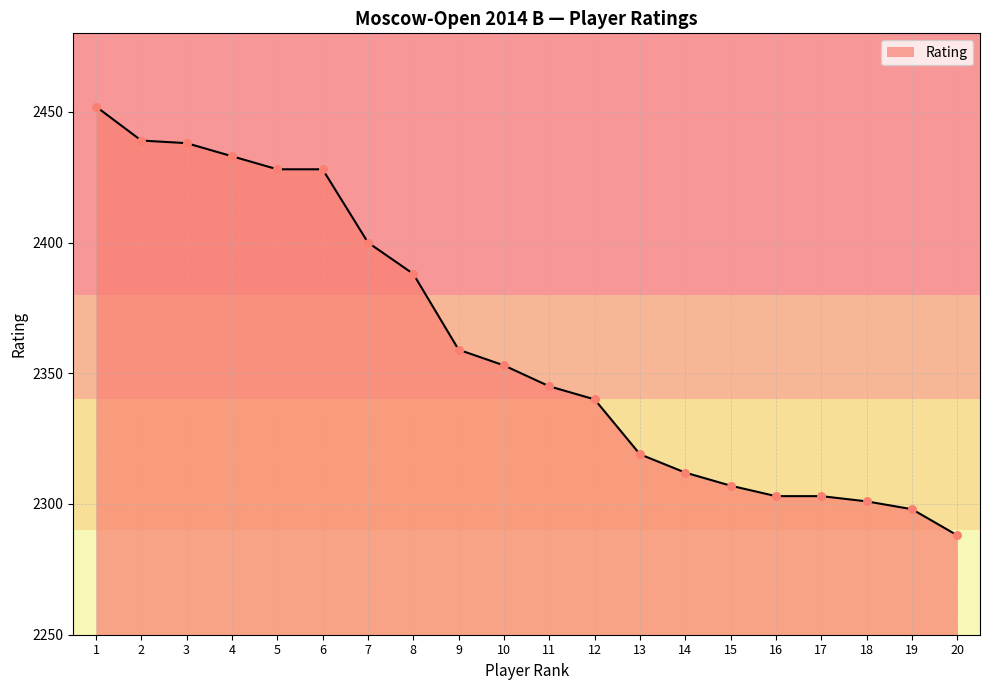

What is the change in value from 6 to 17?

-125